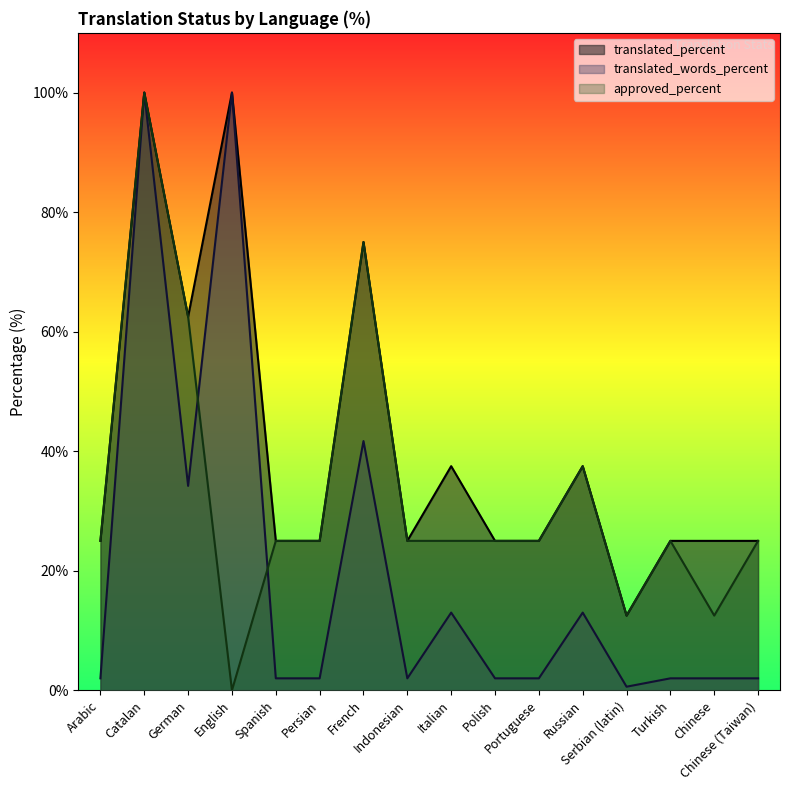

True or false: approved_percent and translated_percent cross at least once.

False